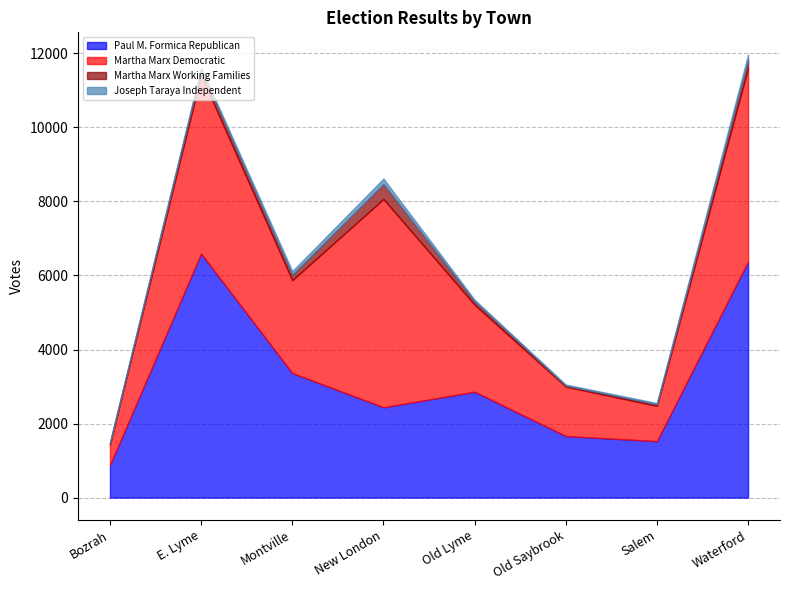

Reading left to right, list all the values displayed in this chart.

Paul M. Formica Republican: 873	6588	3362	2439	2859	1663	1524	6372
Martha Marx Democratic: 565	4821	2510	5626	2352	1336	954	5235
Martha Marx Working Families: 28	146	146	407	92	28	44	213
Joseph Taraya Independent: 33	59	101	145	41	26	33	148